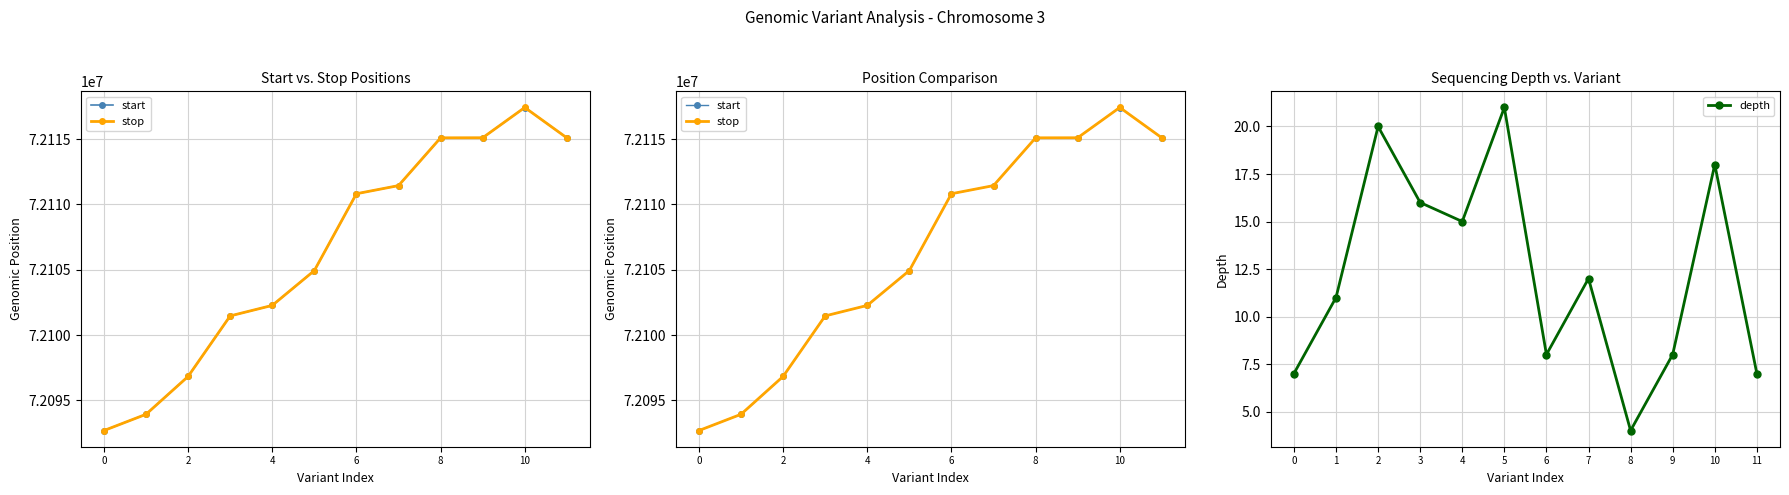

How many data points in stop are less than 72110822?

6